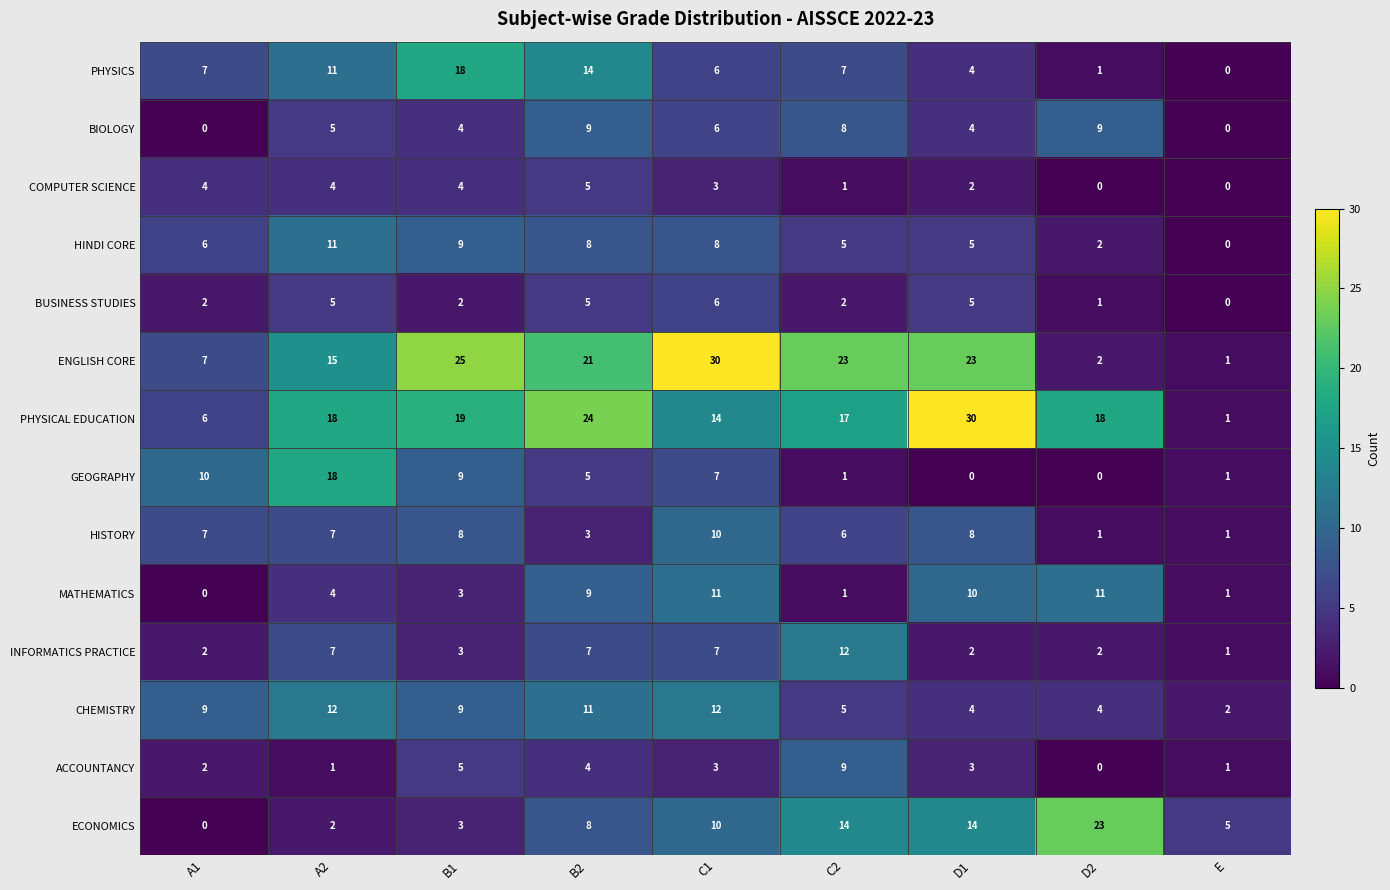

Which category has the highest value in the BUSINESS STUDIES series?

C1